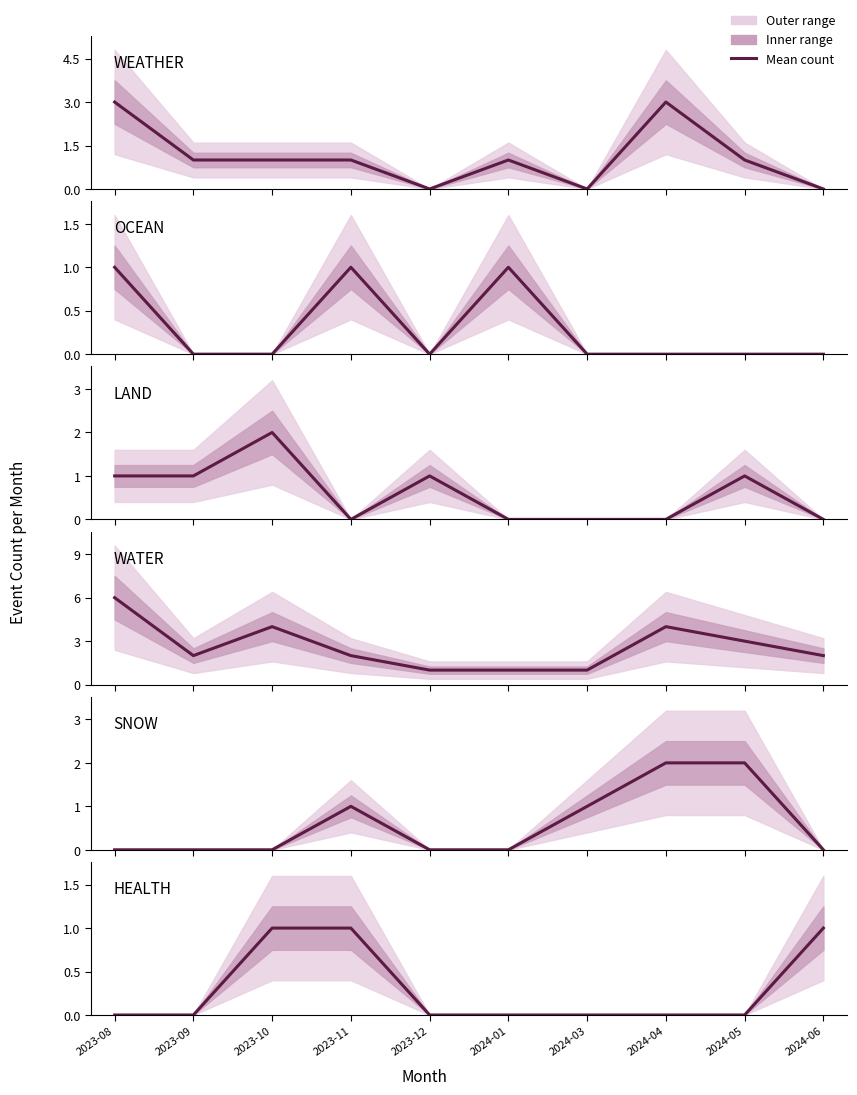

The value of OCEAN at 2023-12 is 0. True or false?

True